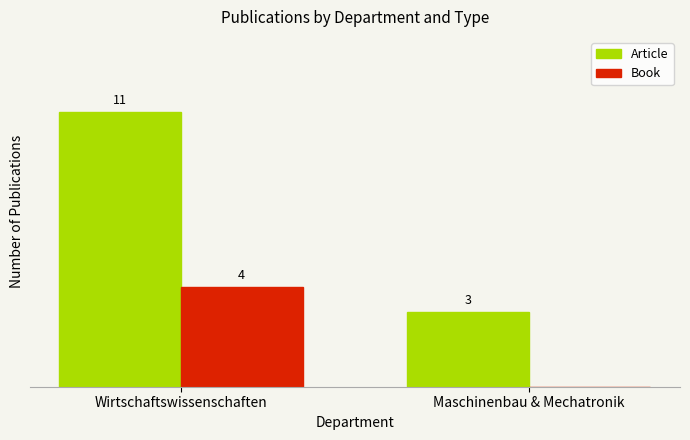

Which series has the largest total across all categories?

Article